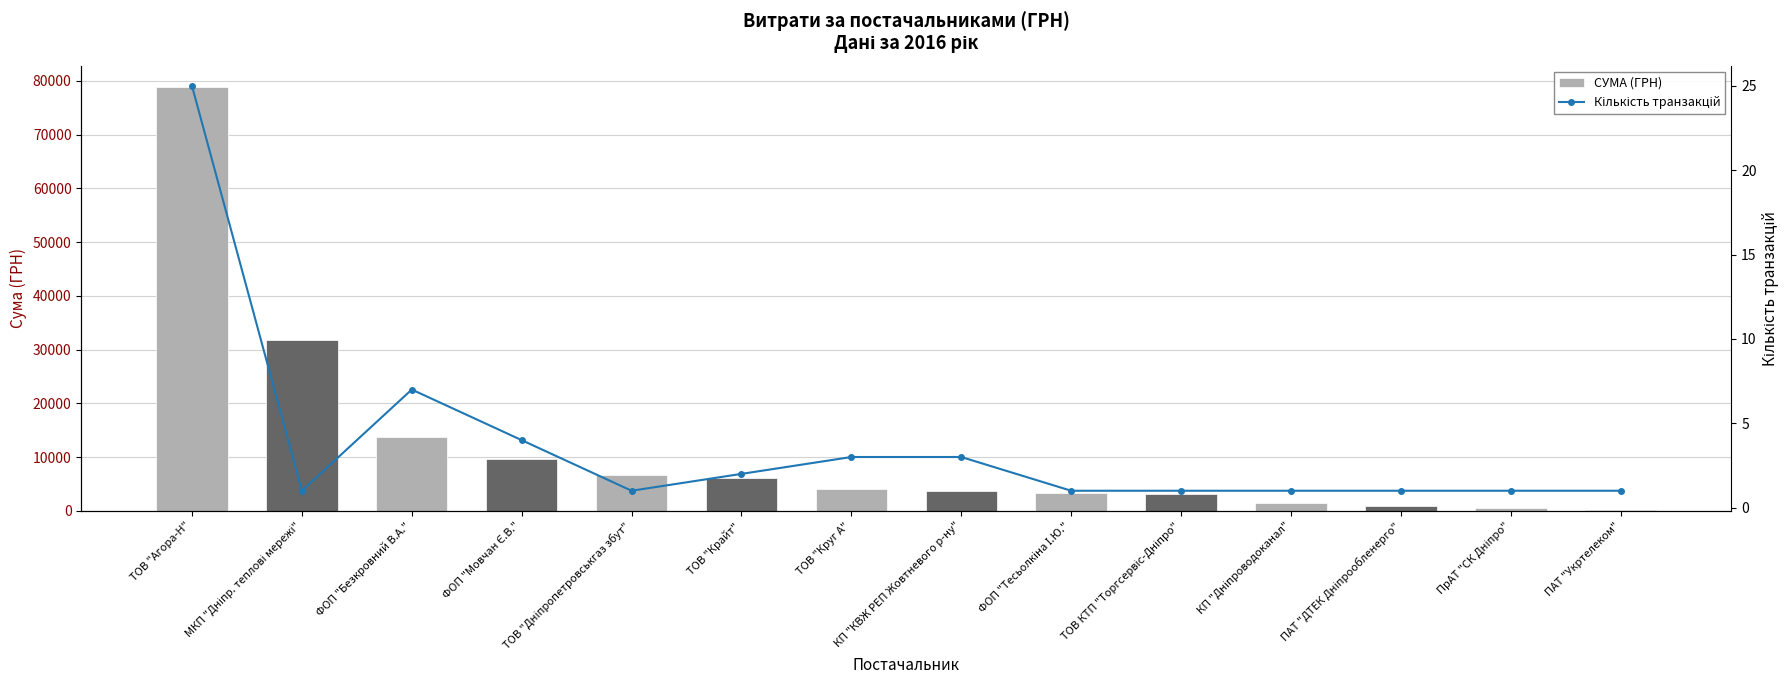

True or false: Кількість транзакцій has a value of 1.0 at ТОВ КТП "Торгсервіс-Дніпро".

True